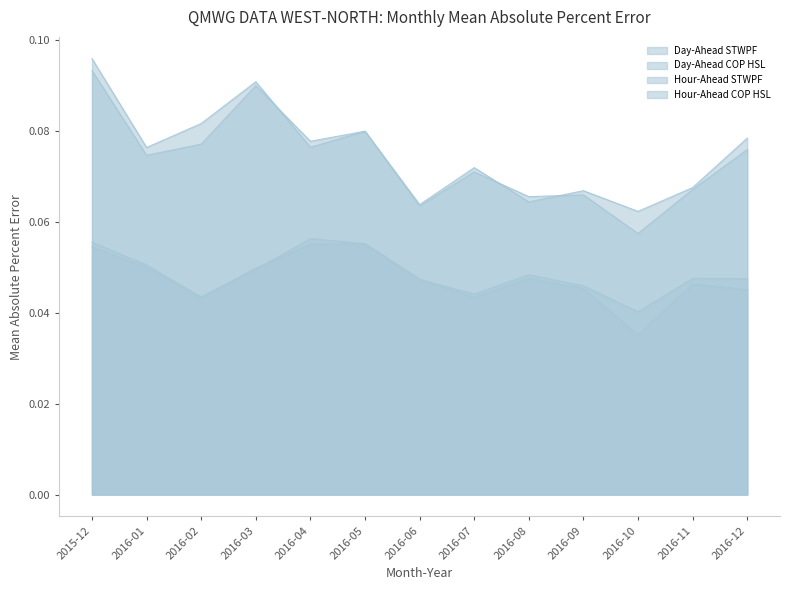

Reading right to left, what are all the values shown in this chart?

Day-Ahead STWPF: 0.1	0.1	0.1	0.1	0.1	0.1	0.1	0.1	0.1	0.1	0.1	0.1	0.1
Day-Ahead COP HSL: 0.1	0.1	0.1	0.1	0.1	0.1	0.1	0.1	0.1	0.1	0.1	0.1	0.1
Hour-Ahead STWPF: 0.0	0.0	0.0	0.0	0.0	0.0	0.0	0.1	0.1	0.0	0.0	0.0	0.1
Hour-Ahead COP HSL: 0.0	0.0	0.0	0.0	0.0	0.0	0.0	0.1	0.1	0.0	0.0	0.1	0.1